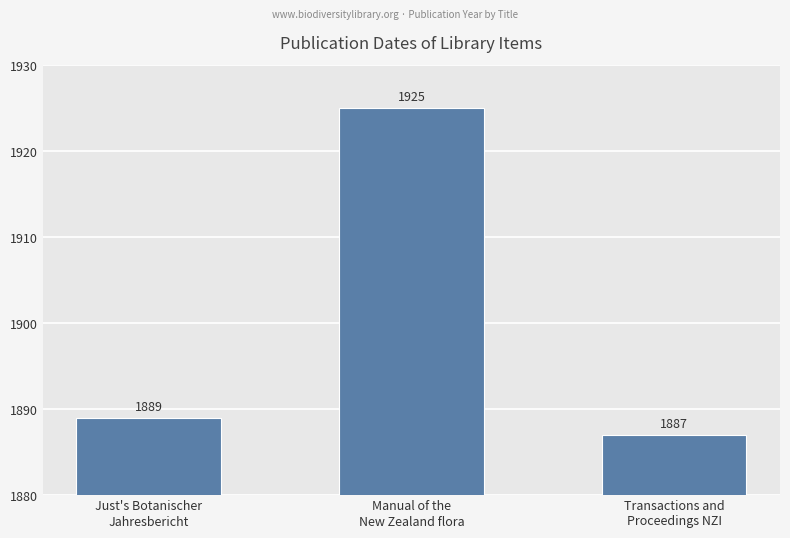

Is it true that the value at Manual of the
New Zealand flora is 3397?

False